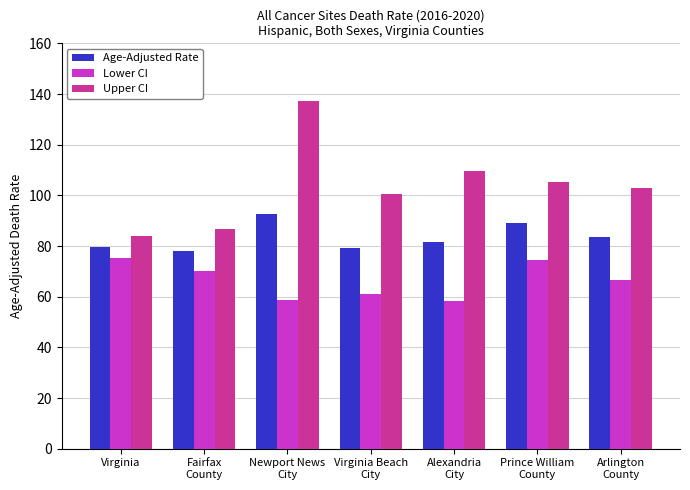

List the labels in order of Upper CI value, smallest first.

Virginia, Fairfax
County, Virginia Beach
City, Arlington
County, Prince William
County, Alexandria
City, Newport News
City